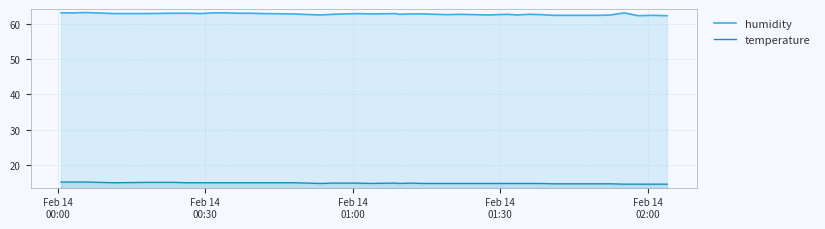

Which series has the largest range (max minus min)?

humidity